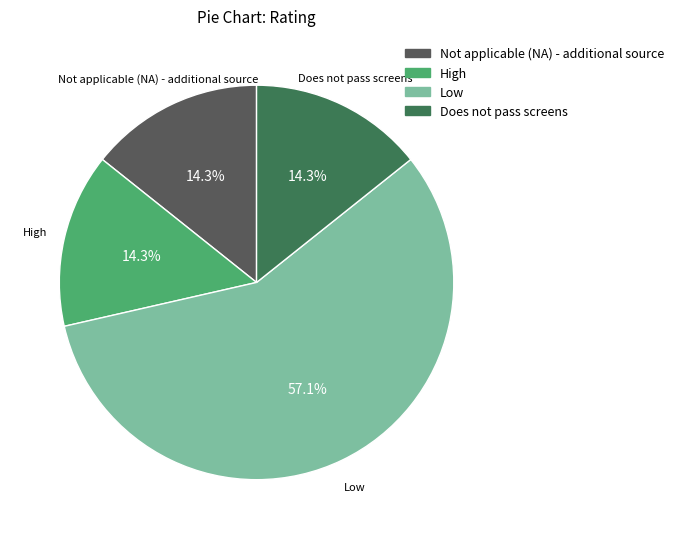

To the nearest percent, what percentage of the pie is Does not pass screens?

14%